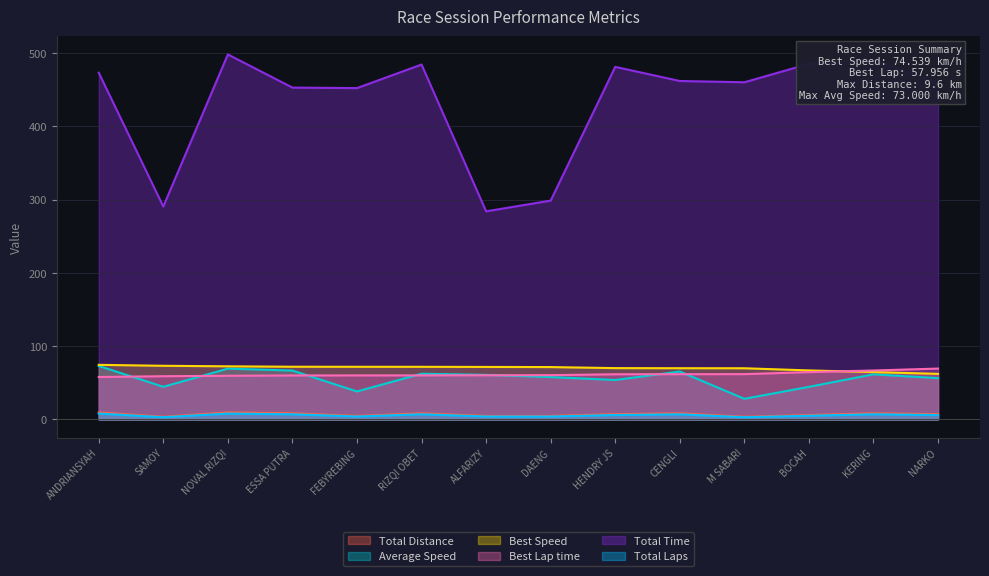

How many lines are shown in the chart?

6